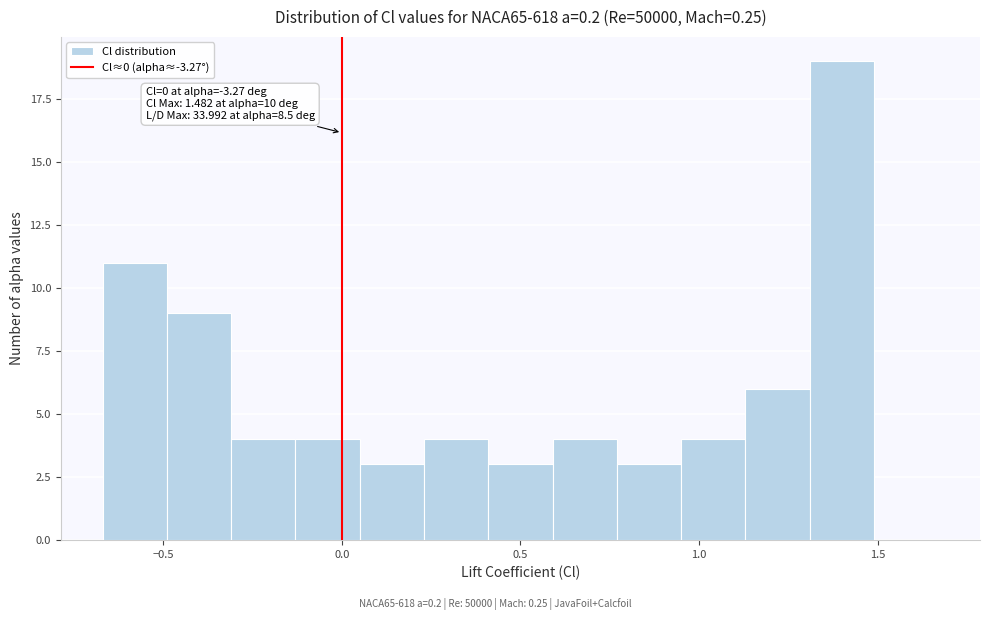

Around what value on the x-axis is the tallest bar? Give the approximate position of its centre, as read against the axis.

1.40